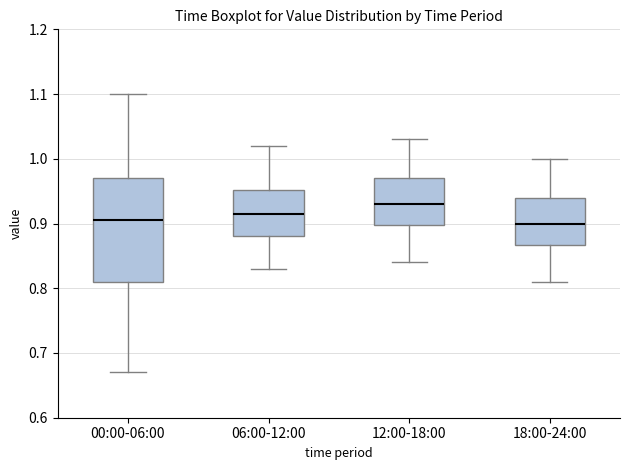

Reading left to right, transcribe this box plot: for each box, give where its median line is, the range the box spans, and where its two whiskers end, as read against the y-axis. The values are not printed on the chart, so give them approximately, as read against the axis.

00:00-06:00: median 0.91, box 0.81 to 0.97, whiskers 0.67 to 1.10
06:00-12:00: median 0.92, box 0.88 to 0.95, whiskers 0.83 to 1.02
12:00-18:00: median 0.93, box 0.90 to 0.97, whiskers 0.84 to 1.03
18:00-24:00: median 0.90, box 0.87 to 0.94, whiskers 0.81 to 1.00